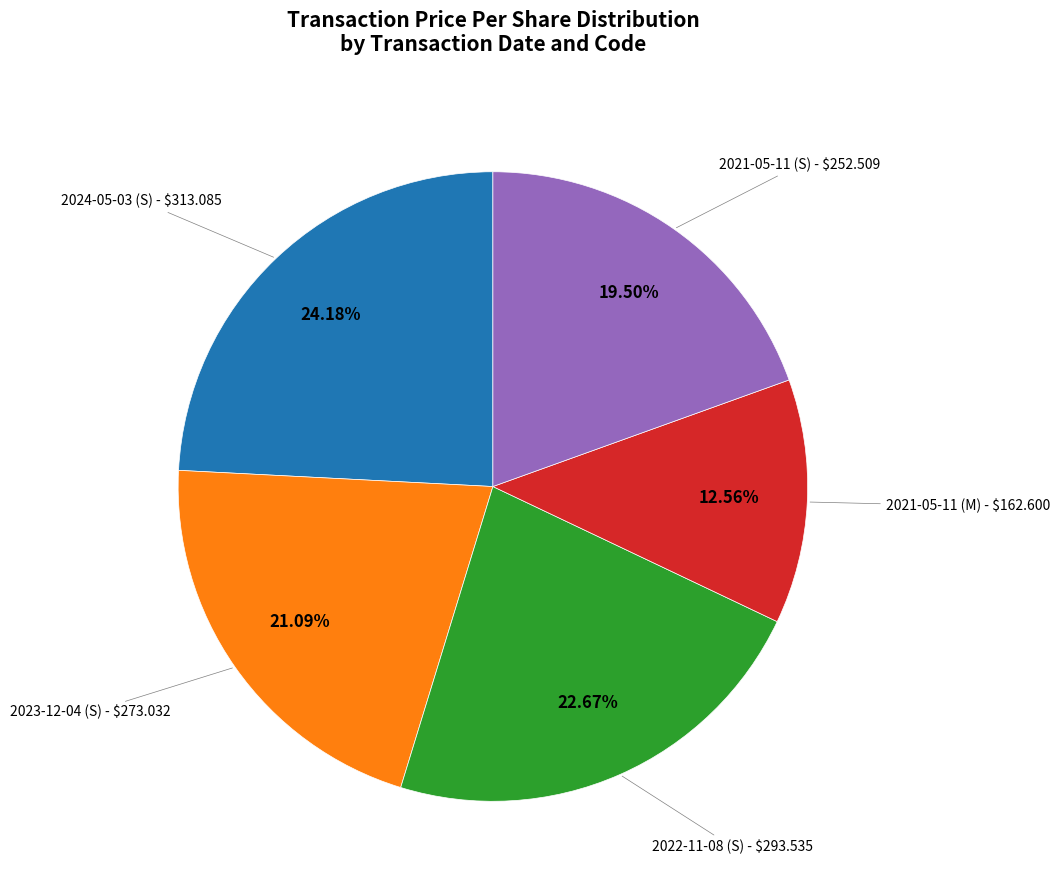

To the nearest percent, what is the difference between the largest and smallest slice percentages?

12%